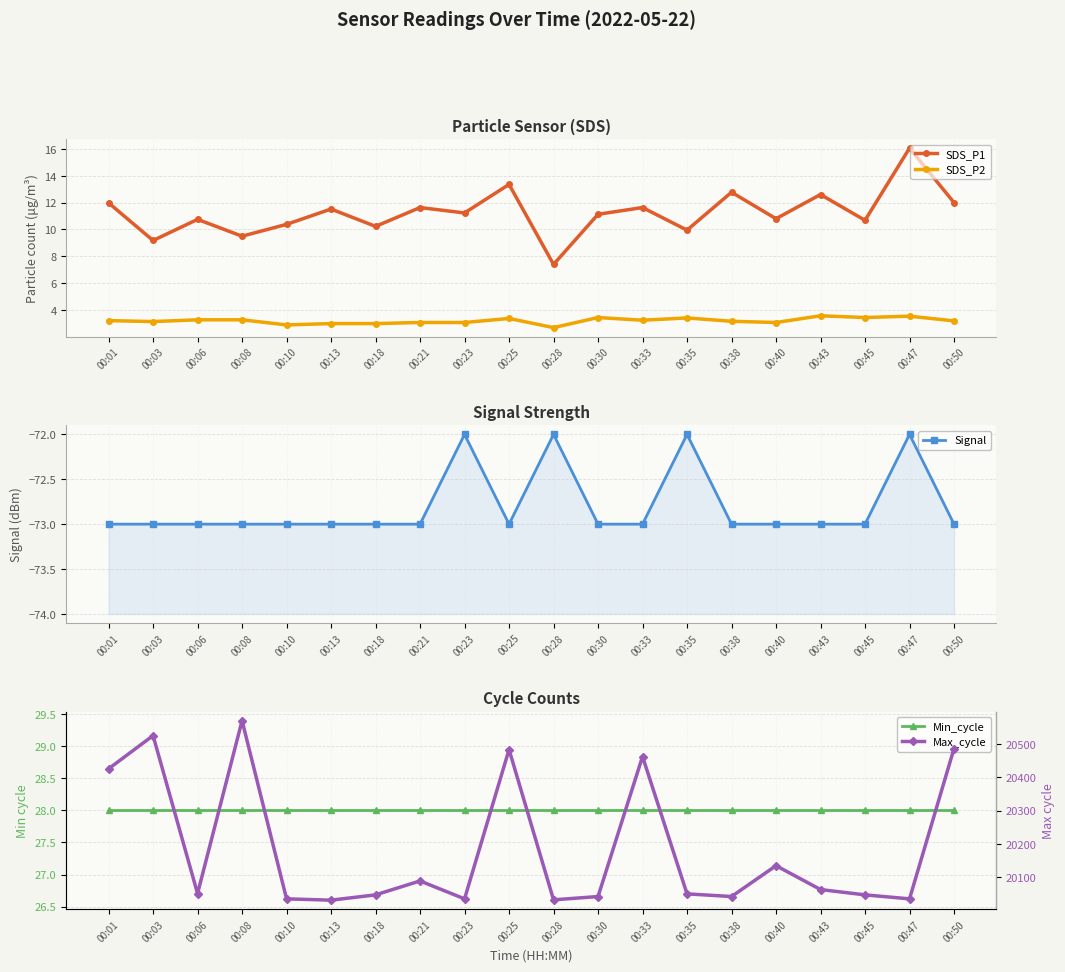

Which category has the highest value across all series?

00:08